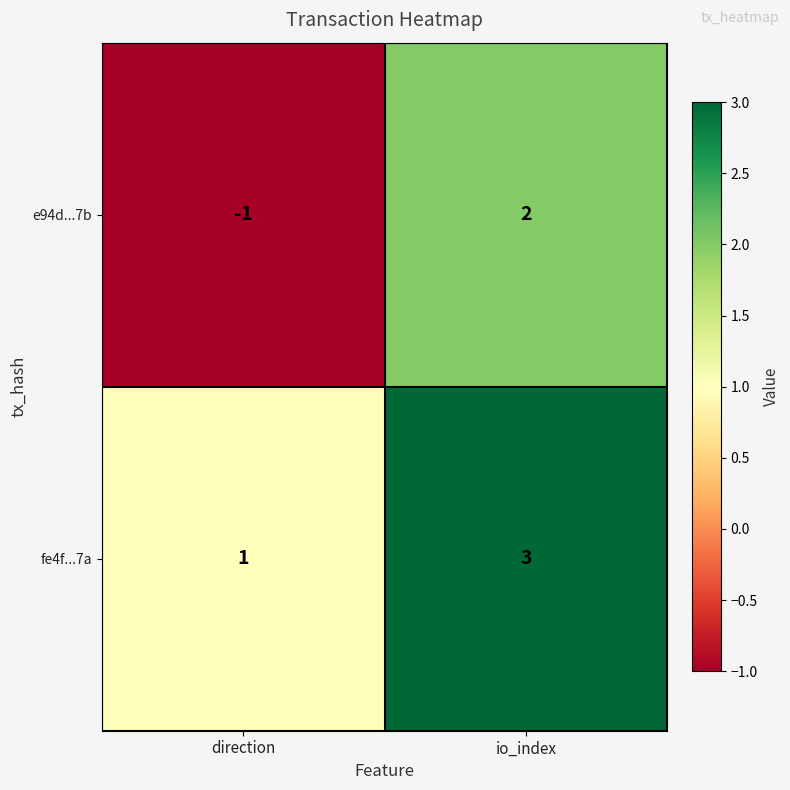

What is the difference between the maximum and minimum values in the e94d...7b series?

3